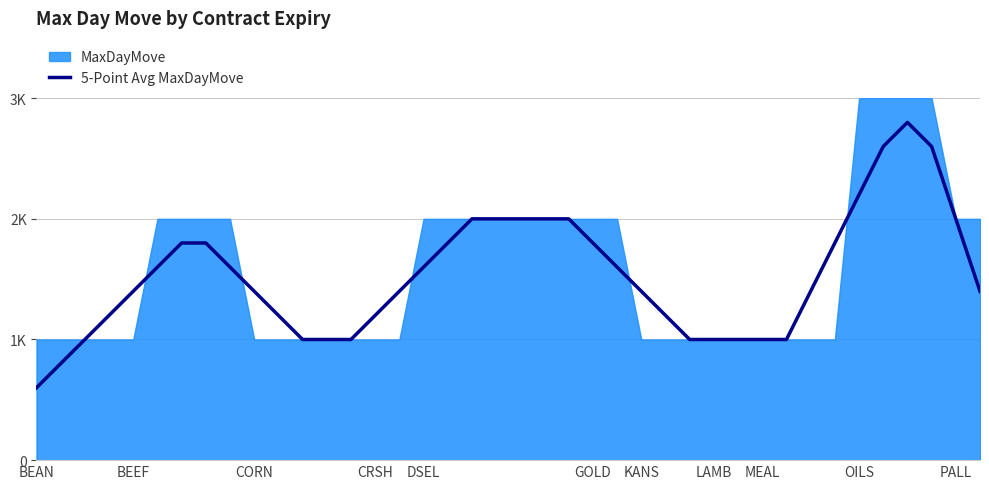

Read the value at 24.

1600